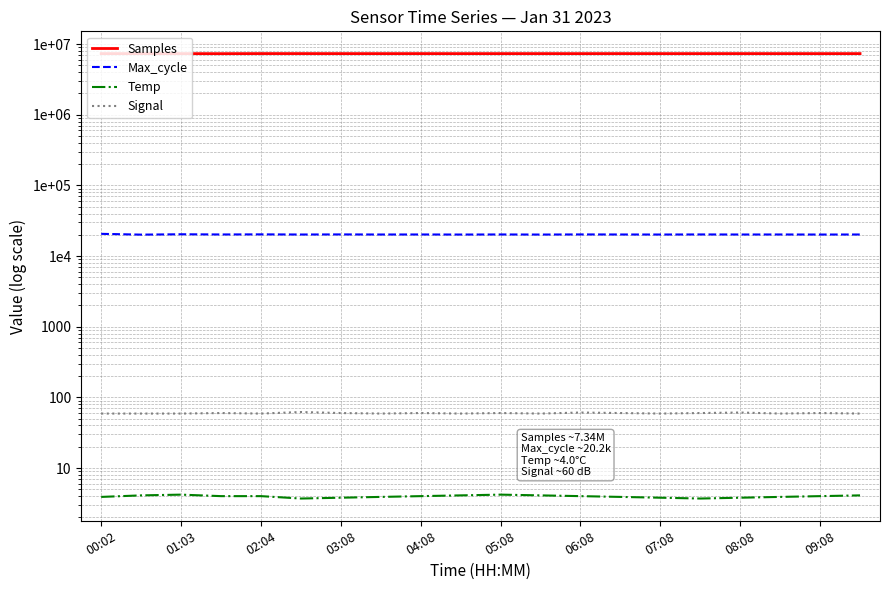

What is the average value of the Samples series?

7339169.7